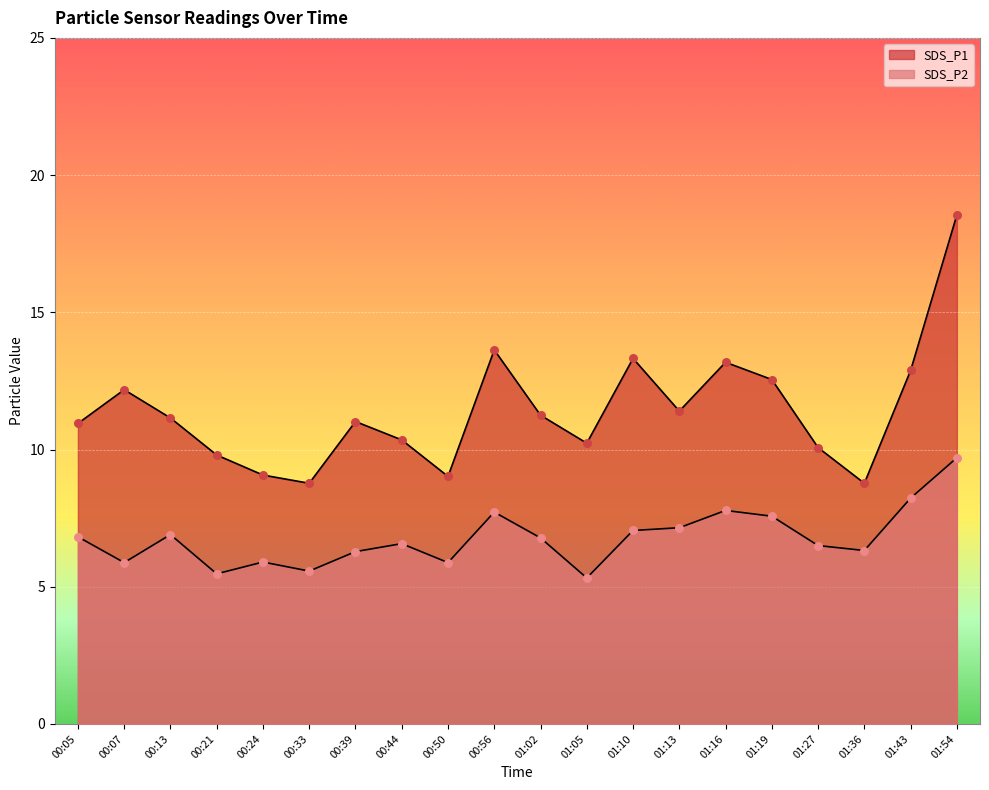

Which series has the largest Y range (max minus min)?

SDS_P1